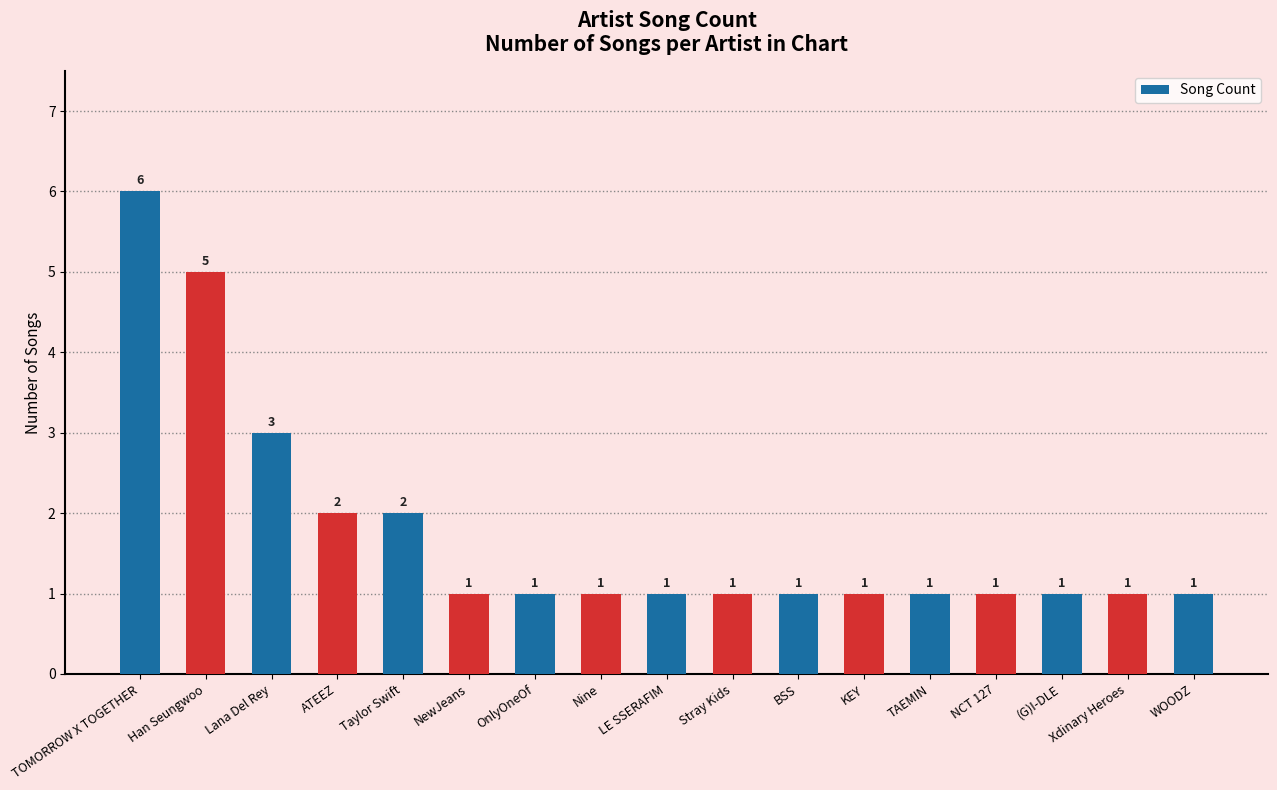

Reading left to right, extract all data points from this chart.

6	5	3	2	2	1	1	1	1	1	1	1	1	1	1	1	1